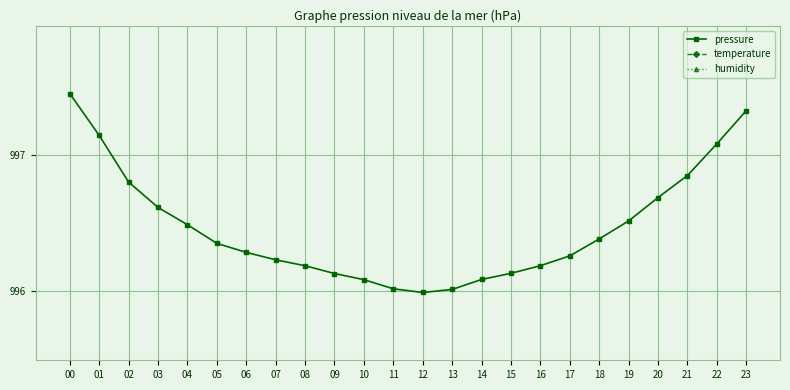

Does the chart display data point markers on the line(s)?

Yes